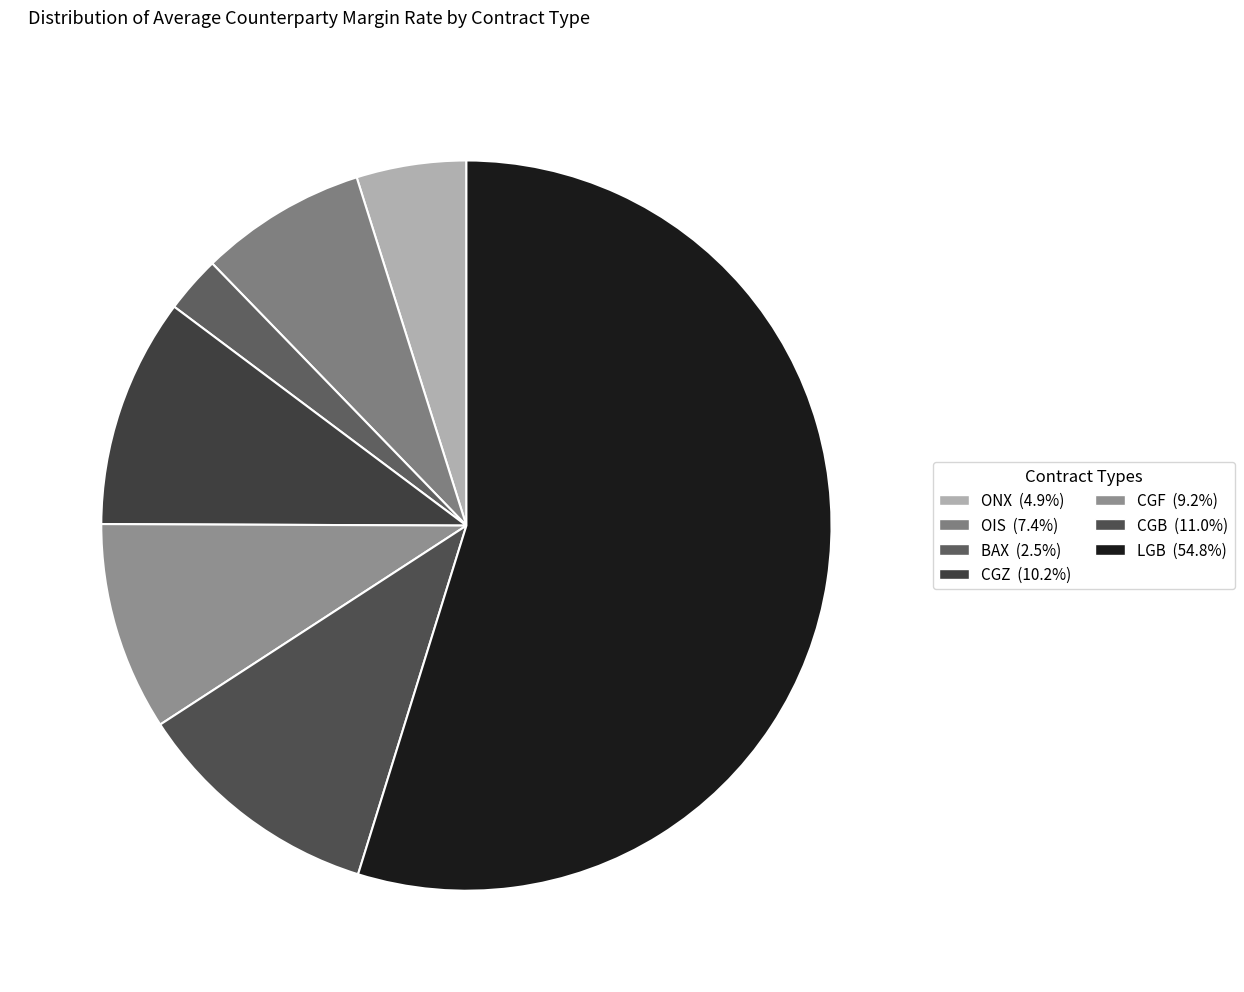

Approximately how many times larger is the value at OIS compared to CGF?

0.8